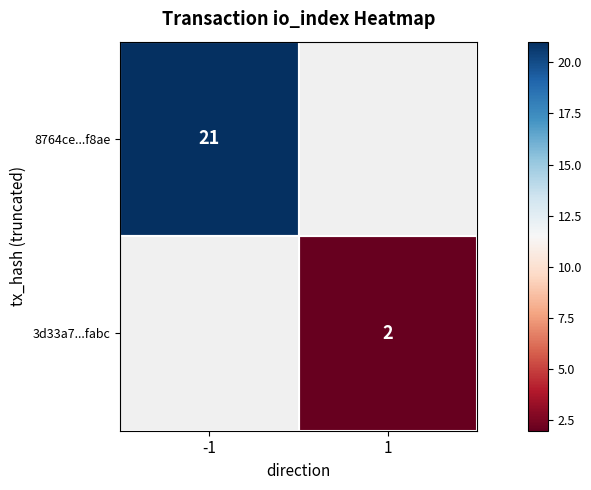

True or false: 3d33a7...fabc has a value of 1 at 1.

False